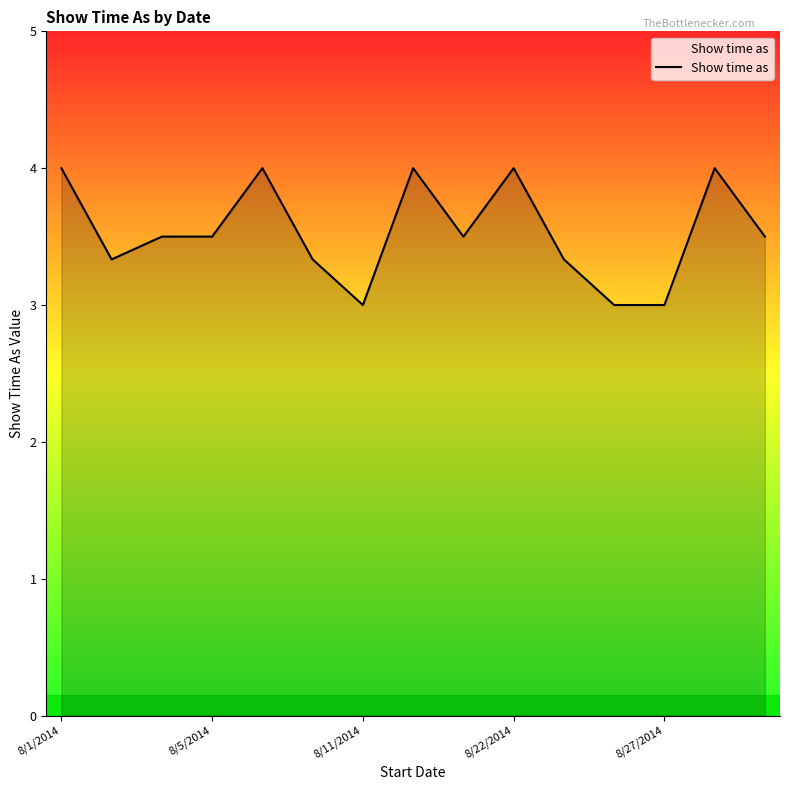

What is the maximum value shown in the chart?

4.0